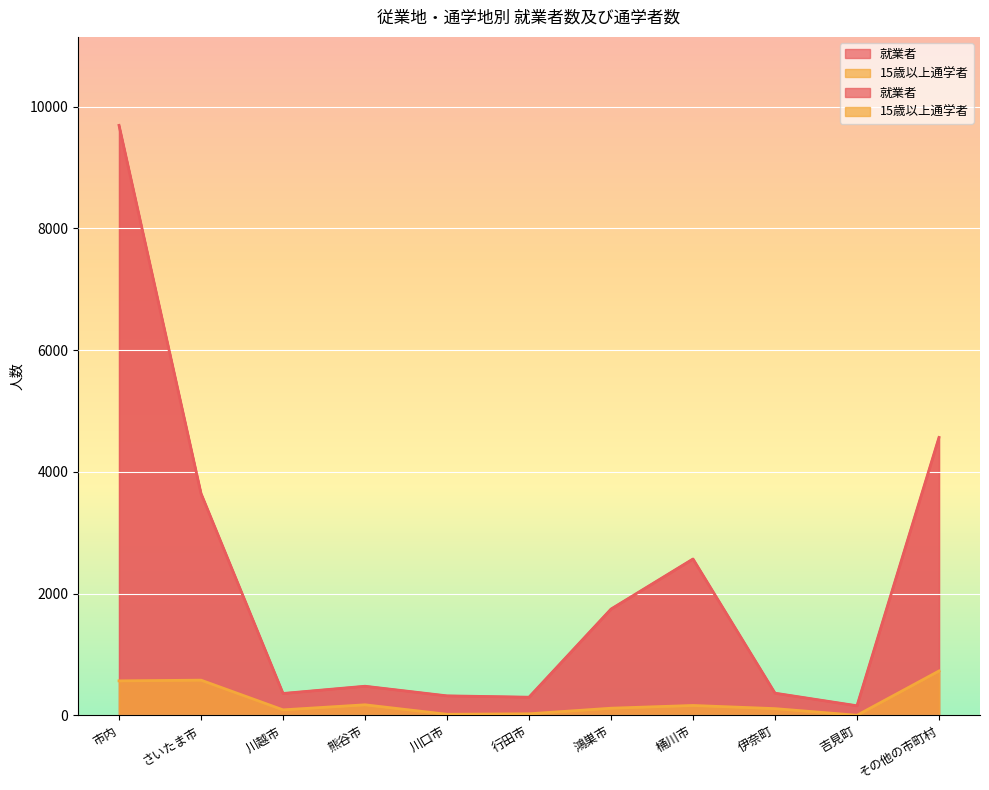

What is the label of the 10th point from the left?

吉見町